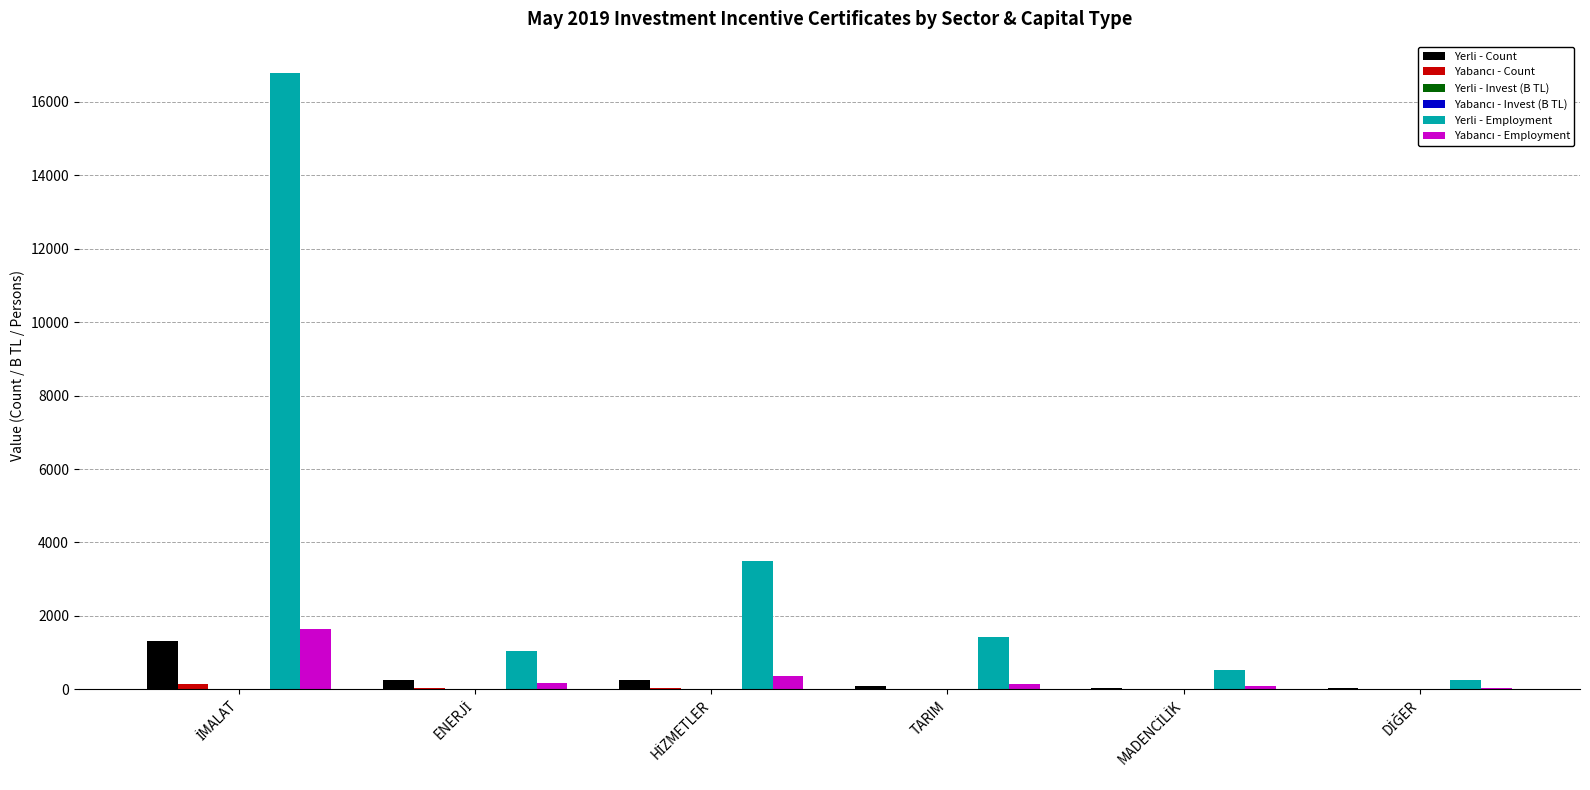

What is the maximum value for Yerli - Employment?

16800.0